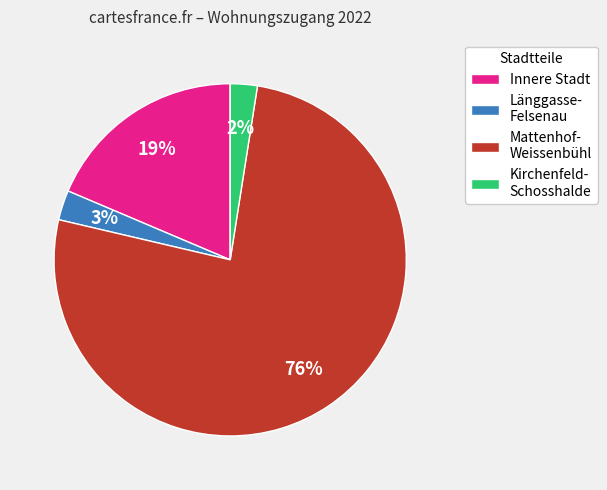

Which has a higher value, Mattenhof- Weissenbühl or Innere Stadt?

Mattenhof- Weissenbühl